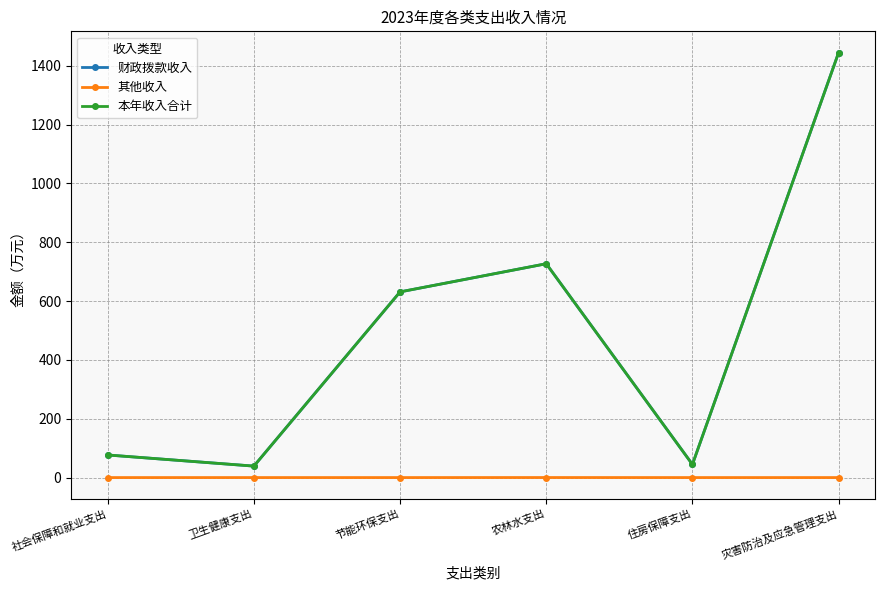

What is the difference between the maximum and second lowest values in the 其他收入 series?

0.1